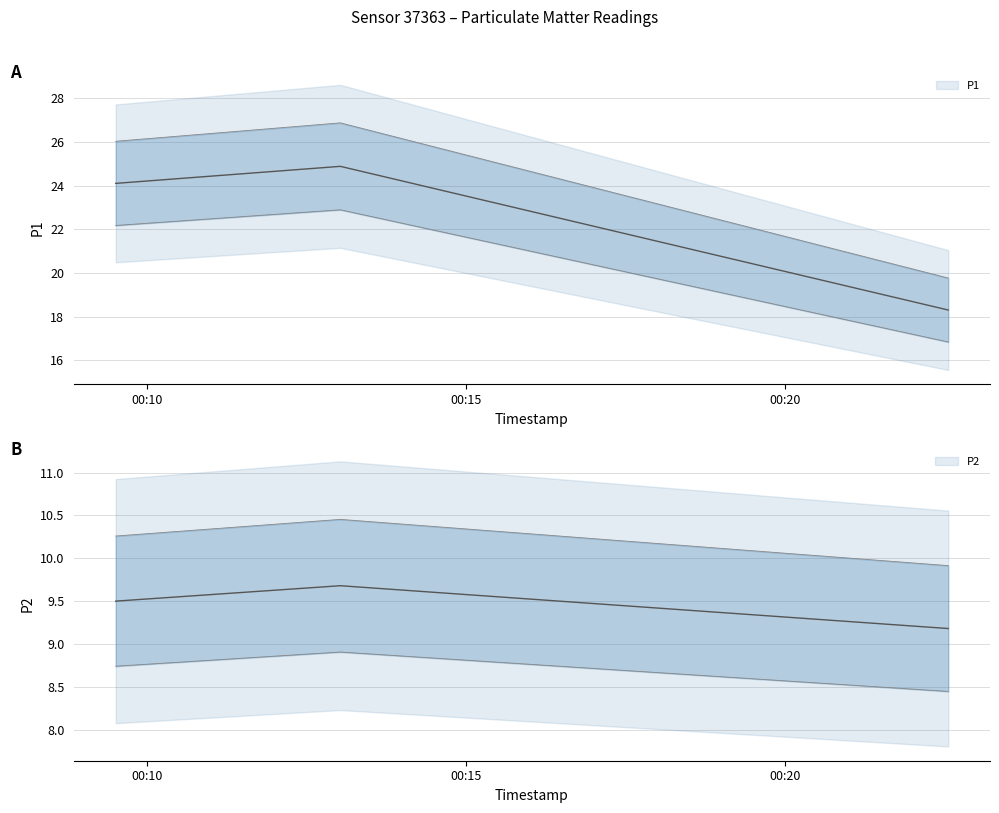

Rank the series at 2022-12-28T00:09:31 from highest to lowest value.

P1, P2